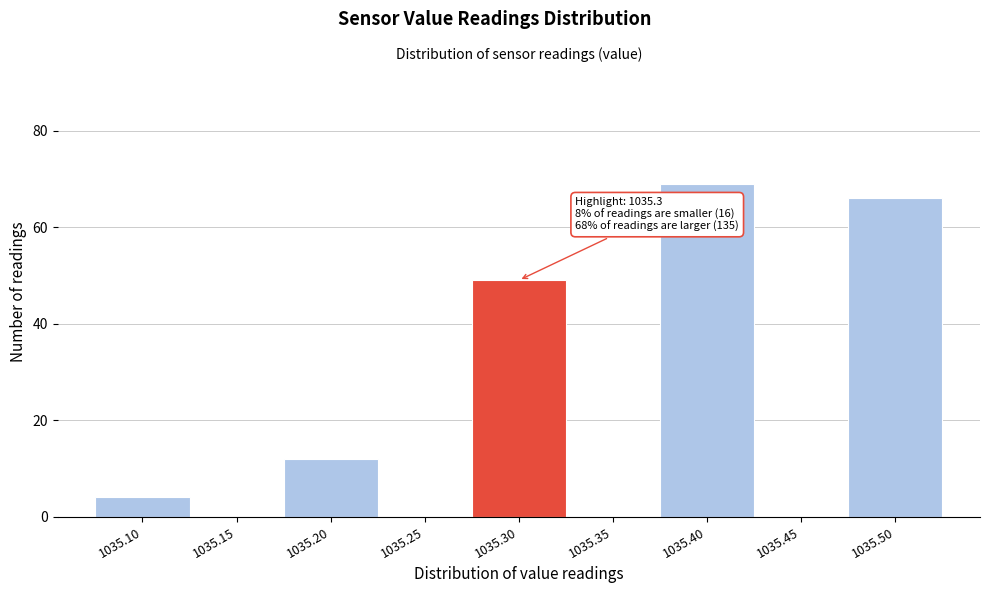

Reading right to left, what are all the values shown in this chart?

1035.50=66	1035.45=0	1035.40=69	1035.35=0	1035.30=49	1035.25=0	1035.20=12	1035.15=0	1035.10=4